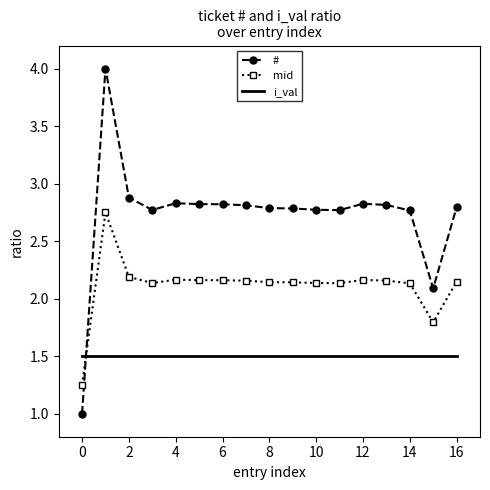

List the series in order of their overall mean, highest first.

#, mid, i_val